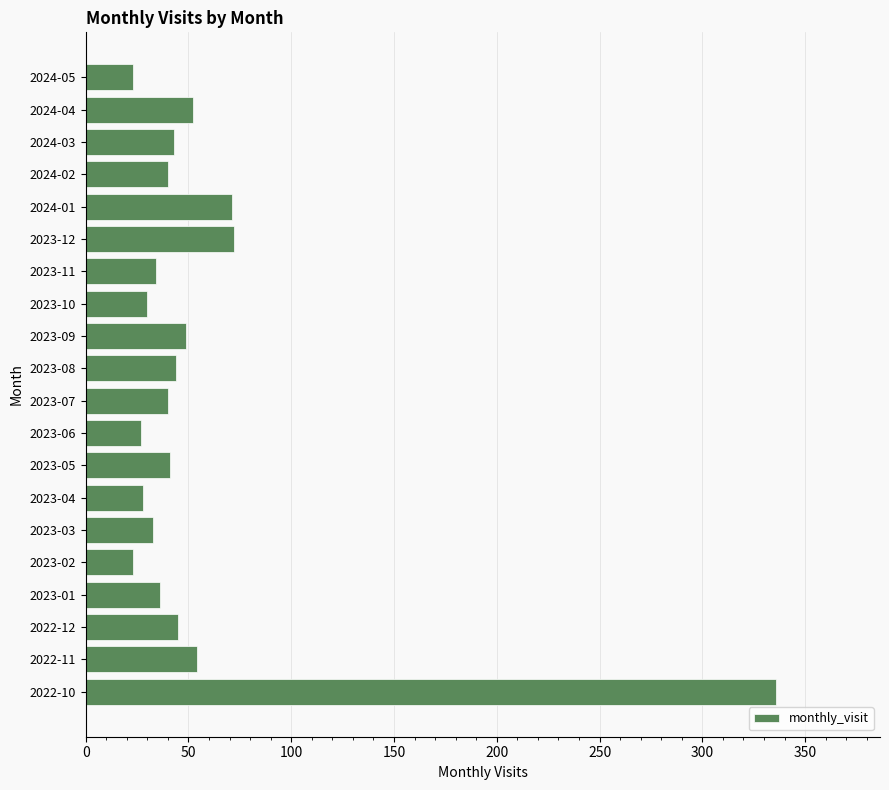

Approximately how many times larger is the value at 2023-06 compared to 2023-01?

0.8